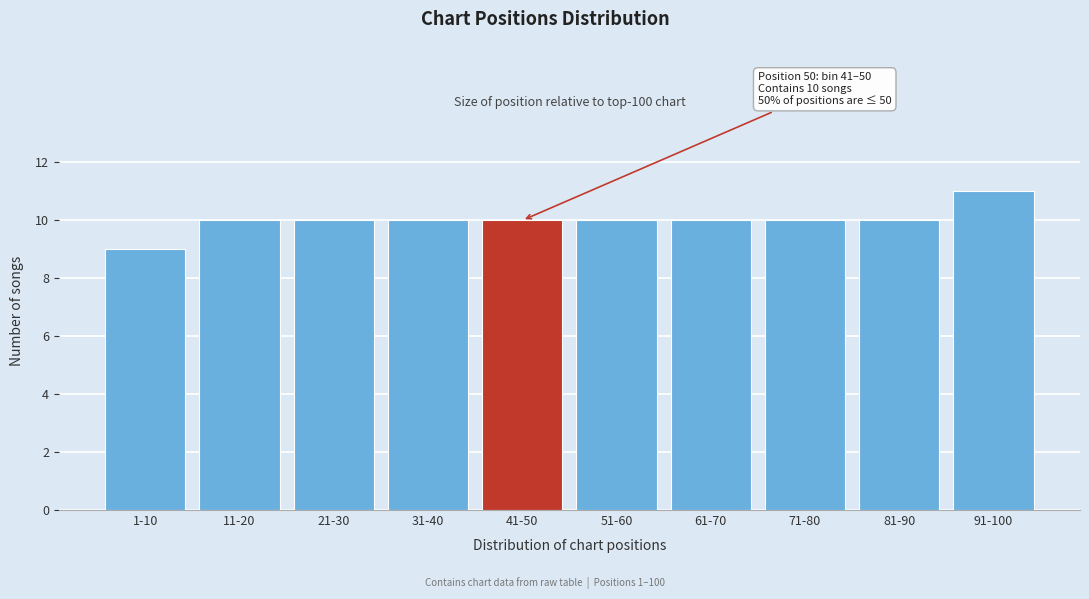

Reading left to right, what are all the values shown in this chart?

1-10=9	11-20=10	21-30=10	31-40=10	41-50=10	51-60=10	61-70=10	71-80=10	81-90=10	91-100=11